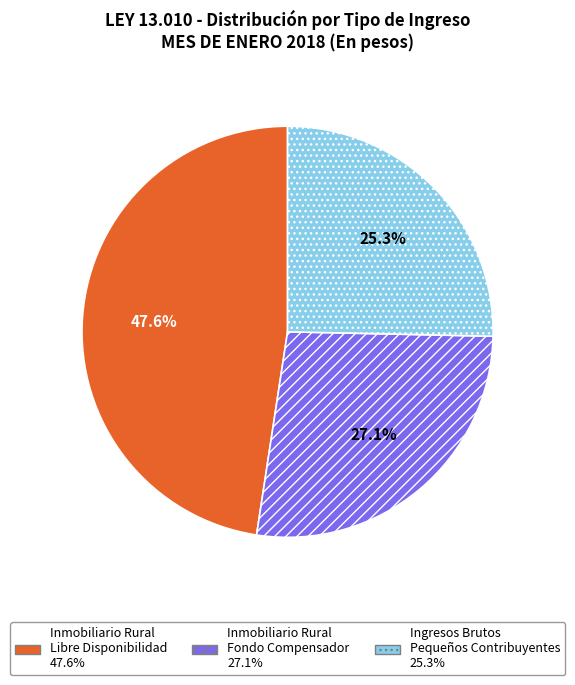

Is there a majority slice in this chart?

No